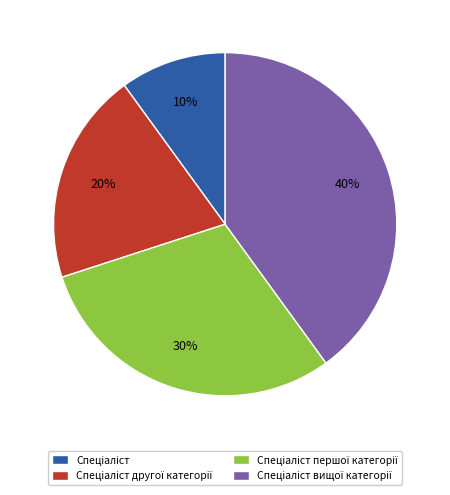

To the nearest percent, what is the average slice percentage?

25%